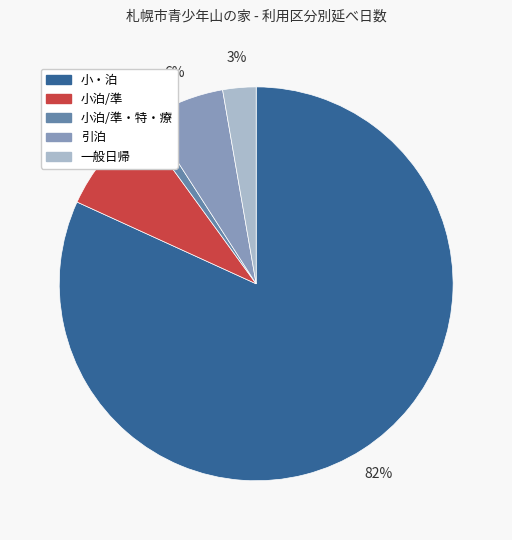

Is there any slice that represents more than half of the pie?

Yes